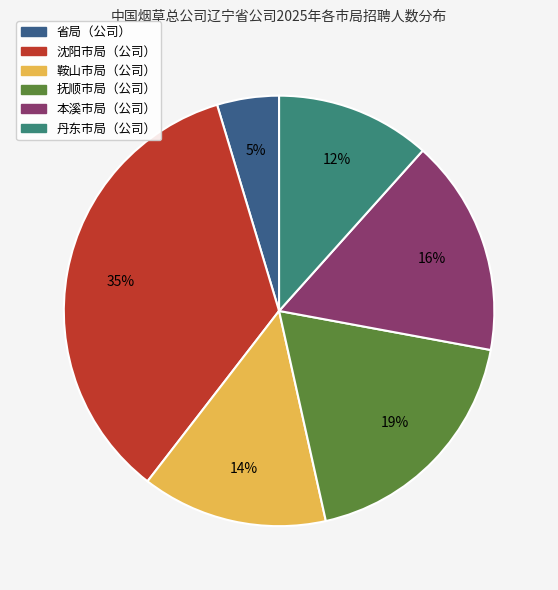

Do 丹东市局（公司） and 省局（公司） together represent more than half of the pie?

No